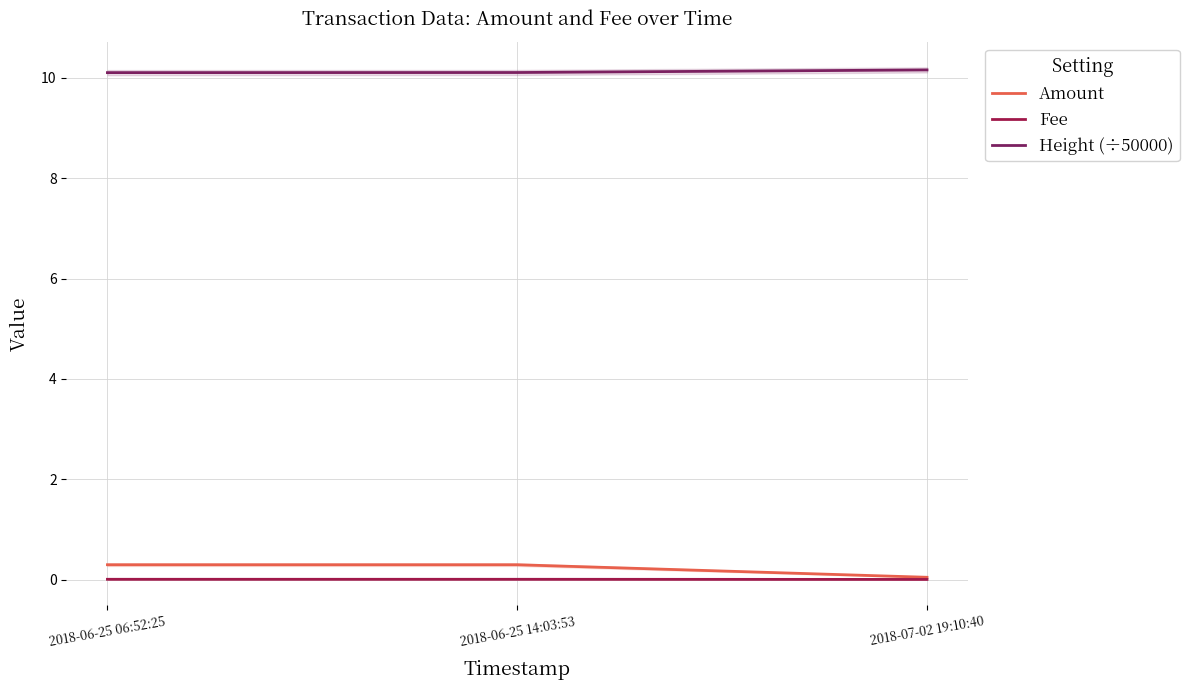

Between 2018-06-25 06:52:25 and 2018-07-02 19:10:40, which series saw the biggest shift?

Amount